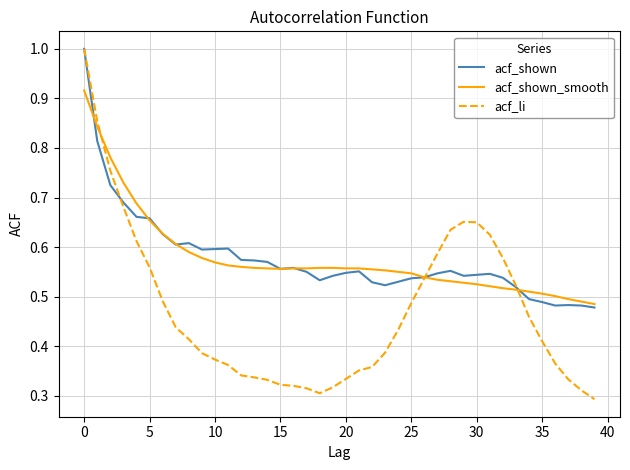

What is the greatest value displayed?

1.0